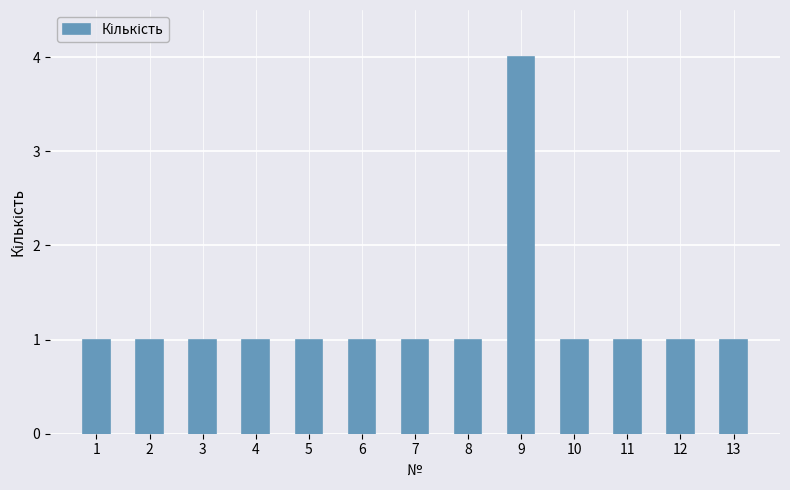

How many series are shown in this chart?

1